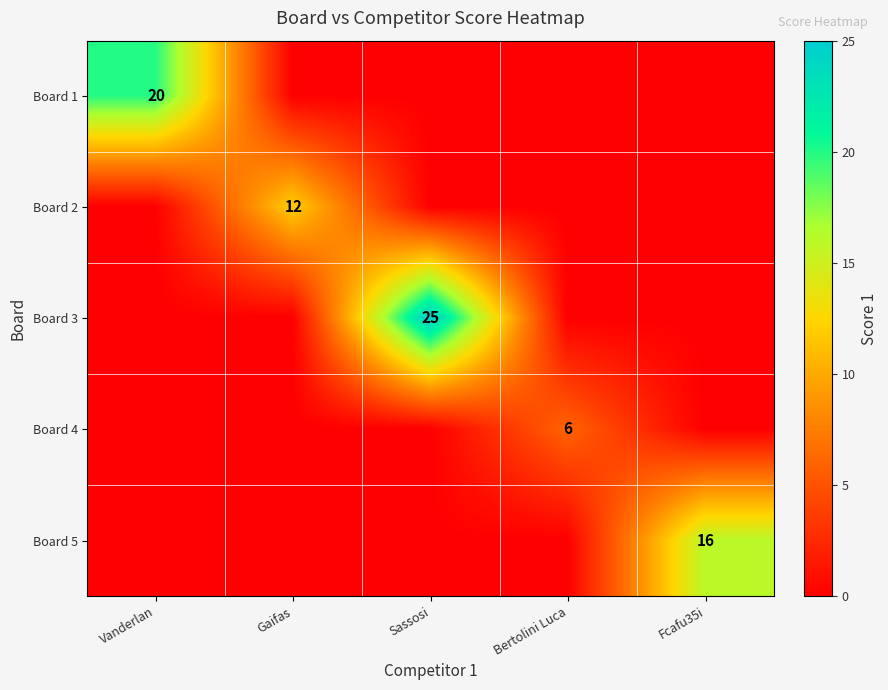

Which label corresponds to the largest value in the chart?

Sassosi